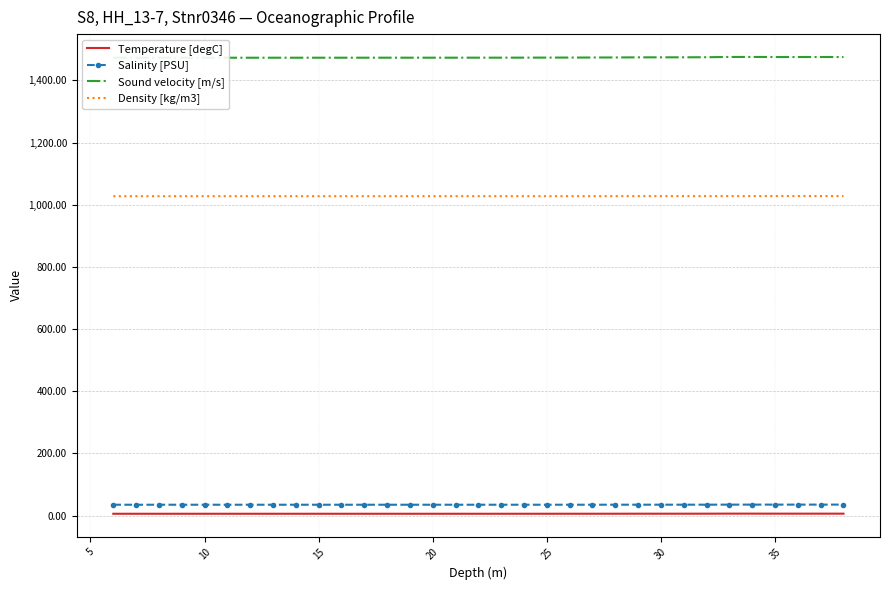

True or false: Salinity [PSU] and Density [kg/m3] intersect in this chart.

False